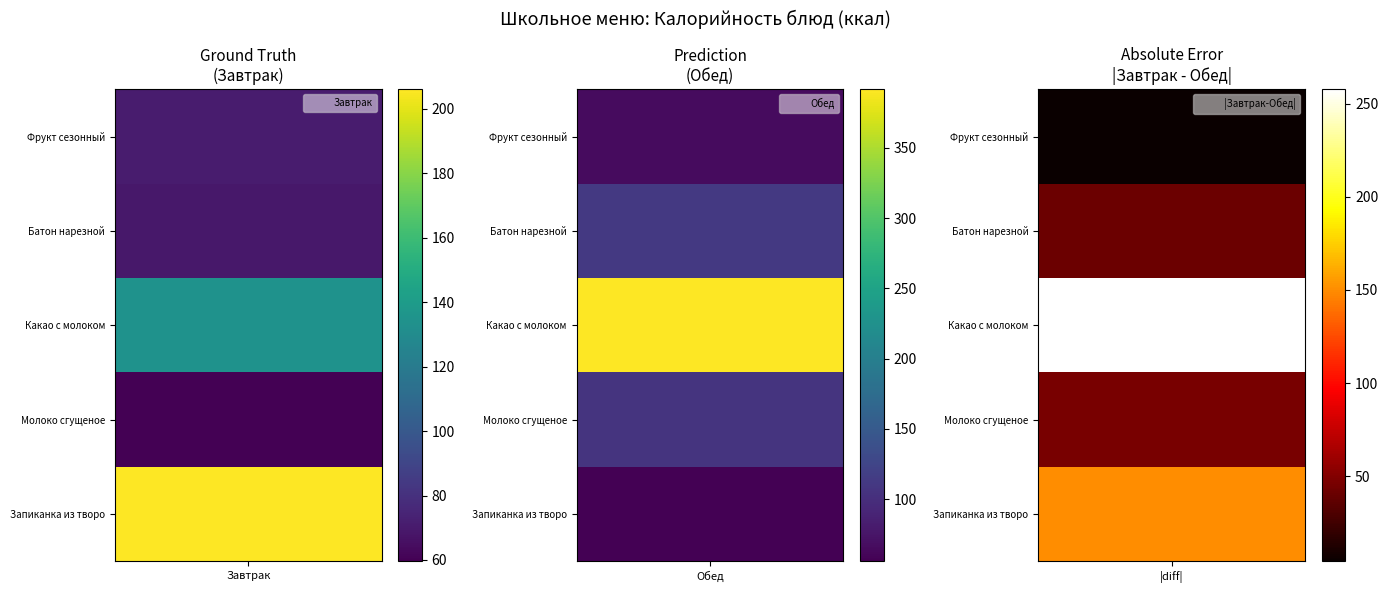

The value of Обед at Молоко сгущеное is 38.4. True or false?

False